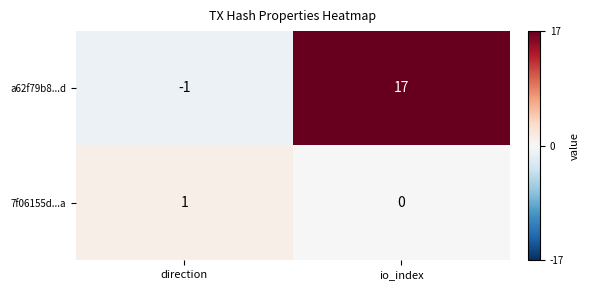

How many data points does each series have?

2